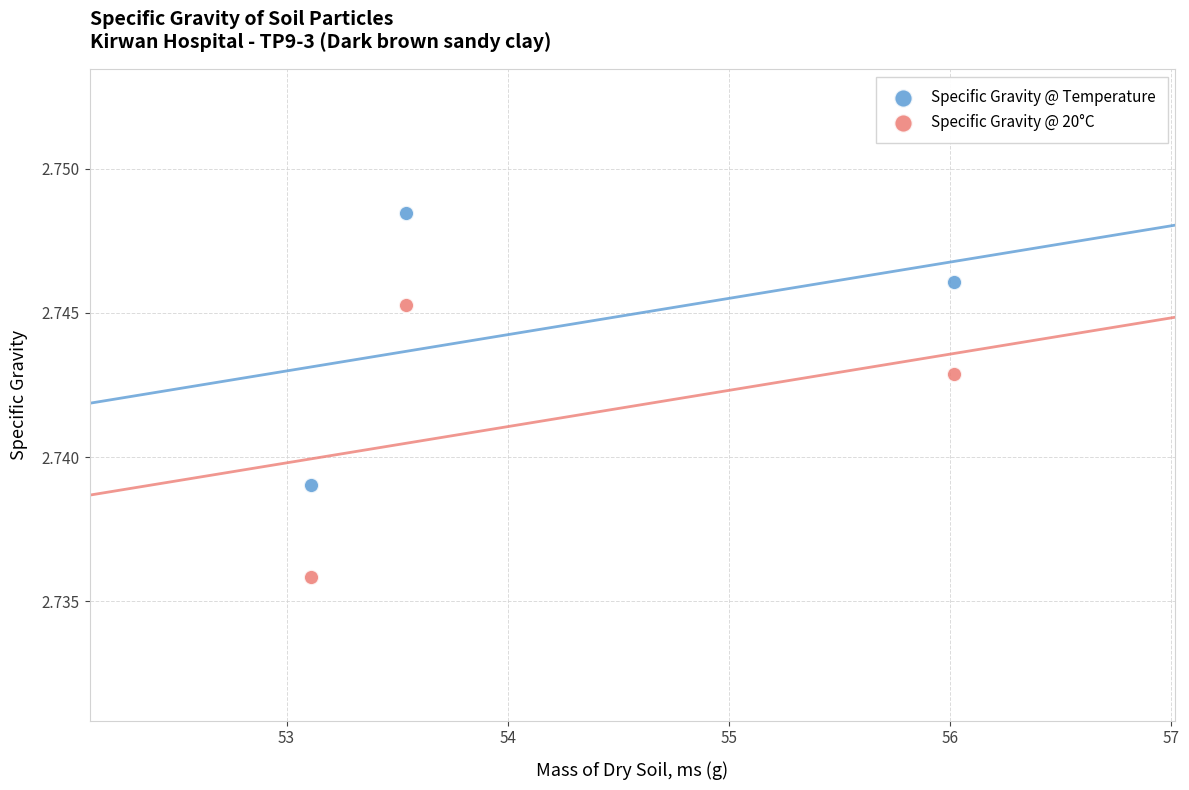

Which series contains the highest Y value?

Specific Gravity @ Temperature